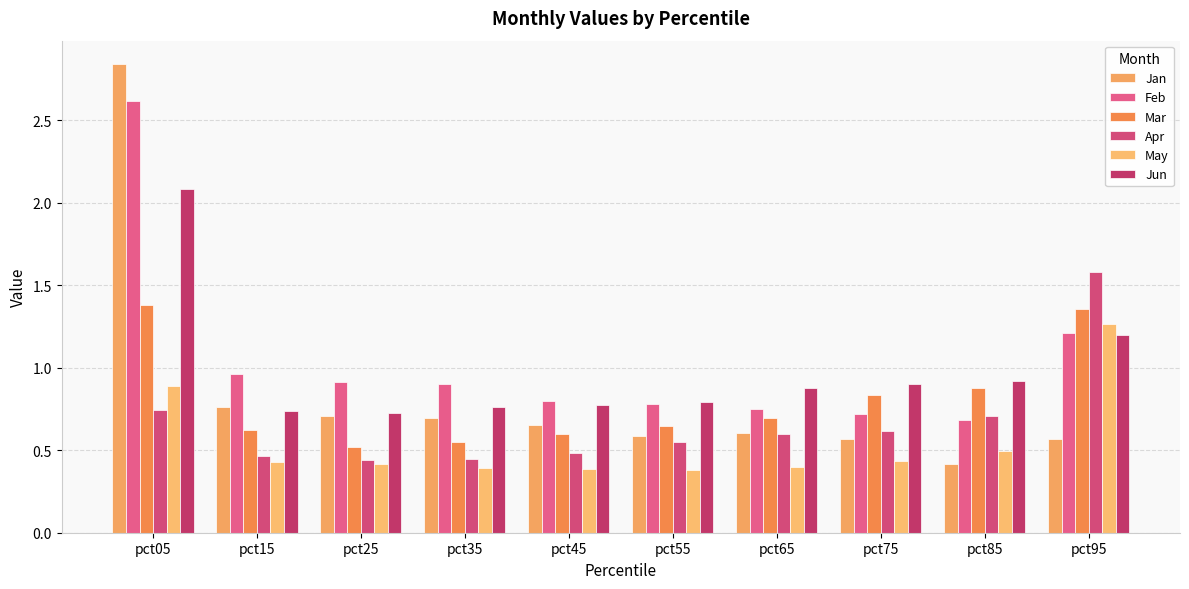

Does the chart contain any negative values?

No